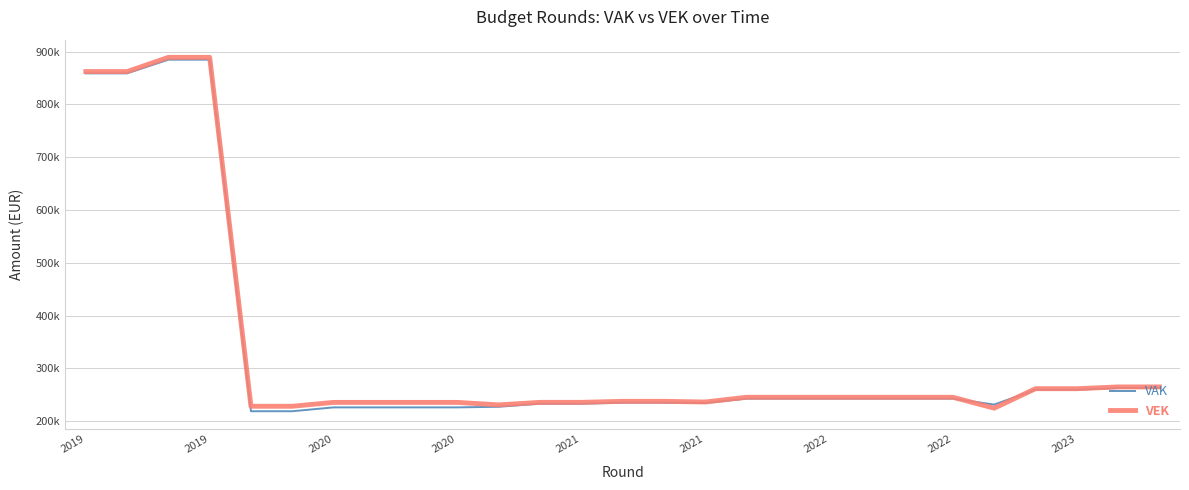

Rank the series by their maximum value, from lowest to highest.

VAK, VEK